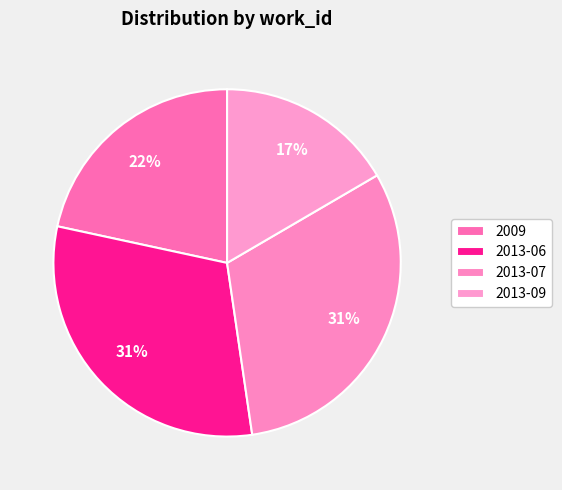

How many segments does this pie chart have?

4